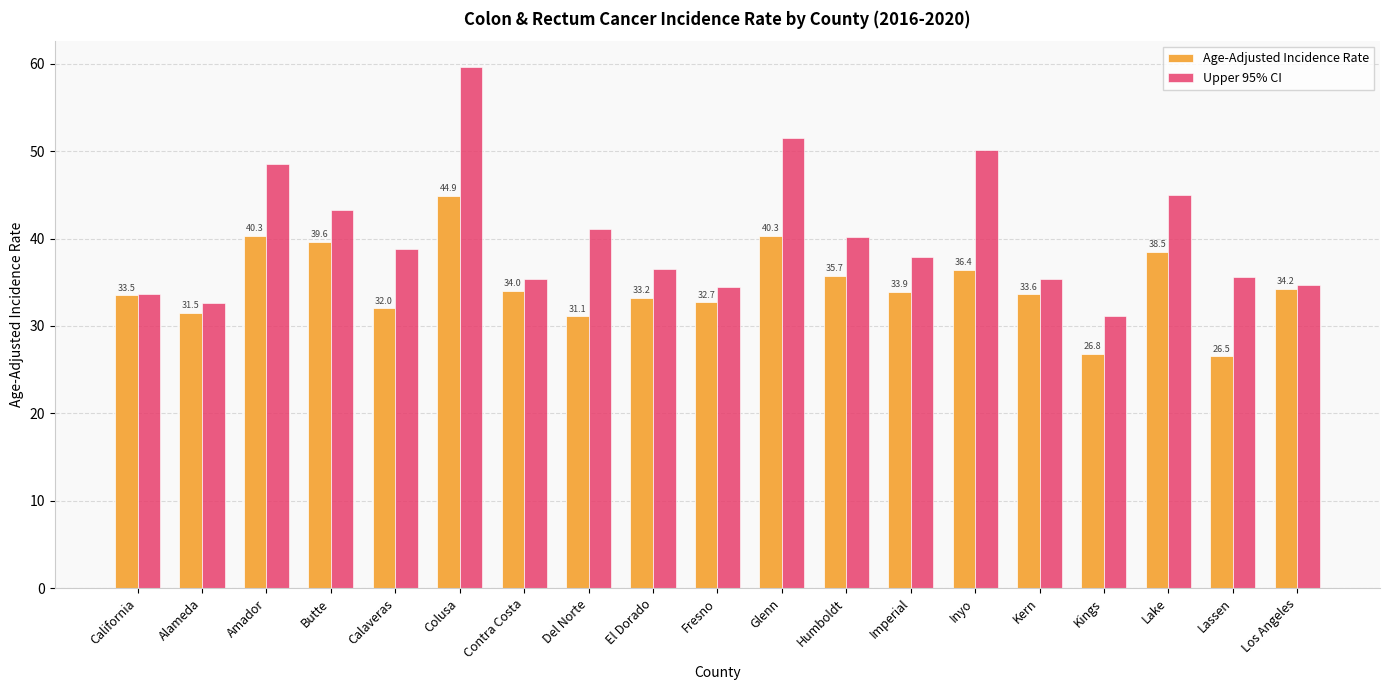

Where is Upper 95% CI nearest to the value 45?

Lake